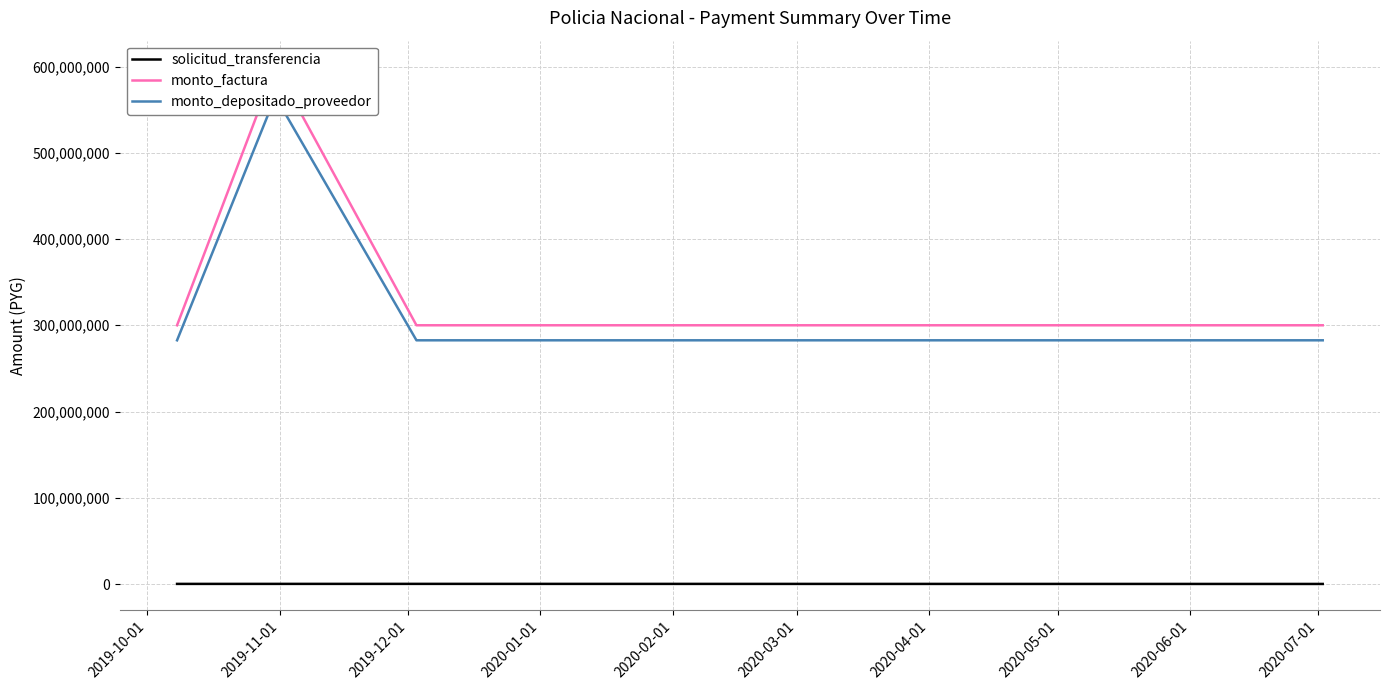

How many interior local peaks does the solicitud_transferencia series have?

1